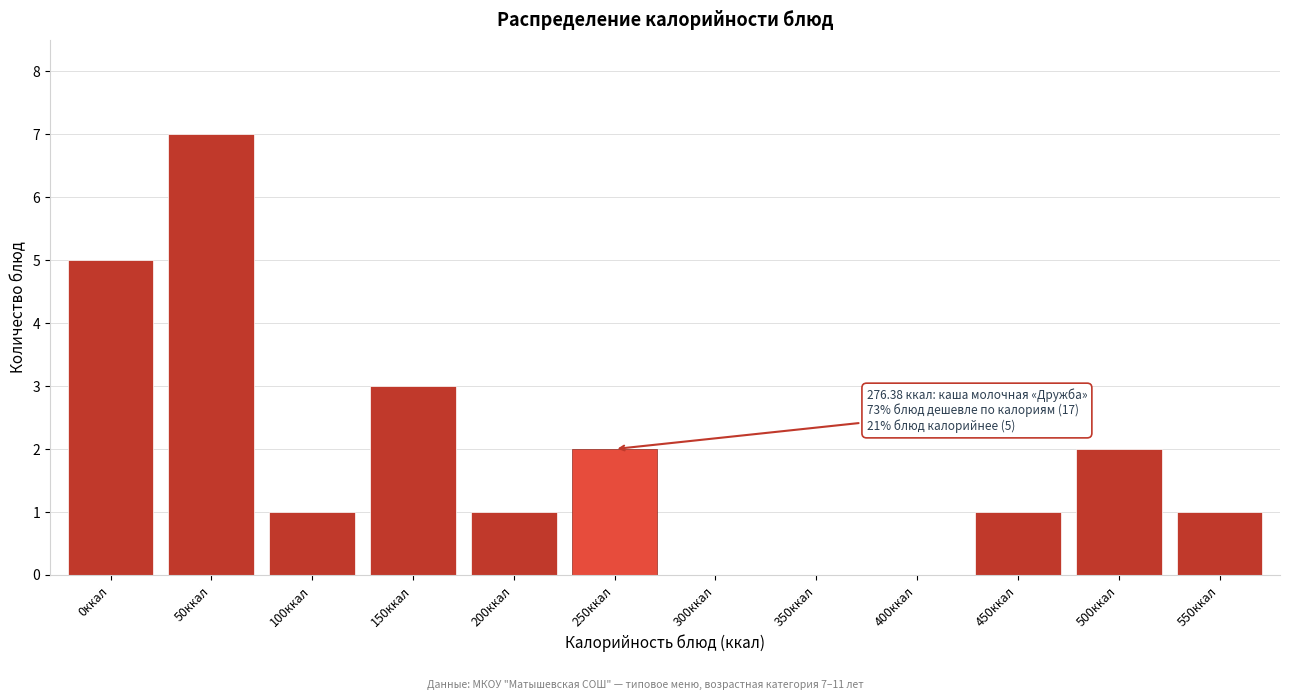

Reading left to right, extract all data points from this chart.

0ккал=5	50ккал=7	100ккал=1	150ккал=3	200ккал=1	250ккал=2	300ккал=0	350ккал=0	400ккал=0	450ккал=1	500ккал=2	550ккал=1